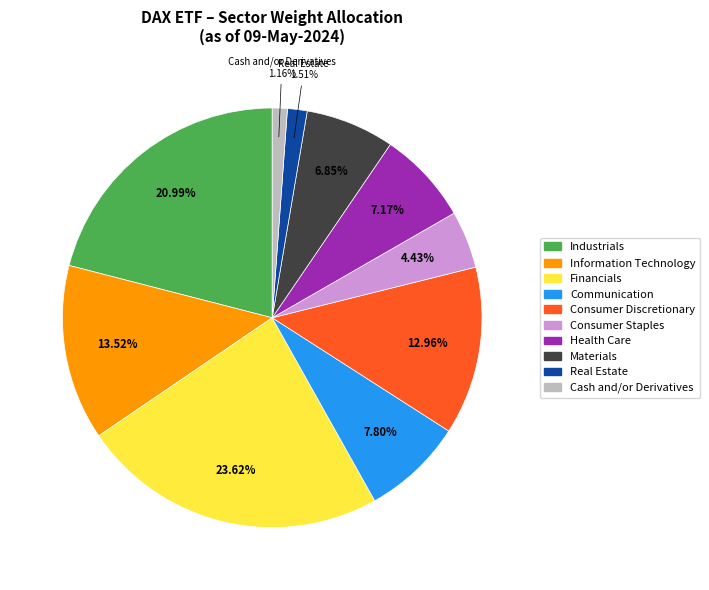

To the nearest percent, what is the difference between the largest and smallest slice percentages?

22%